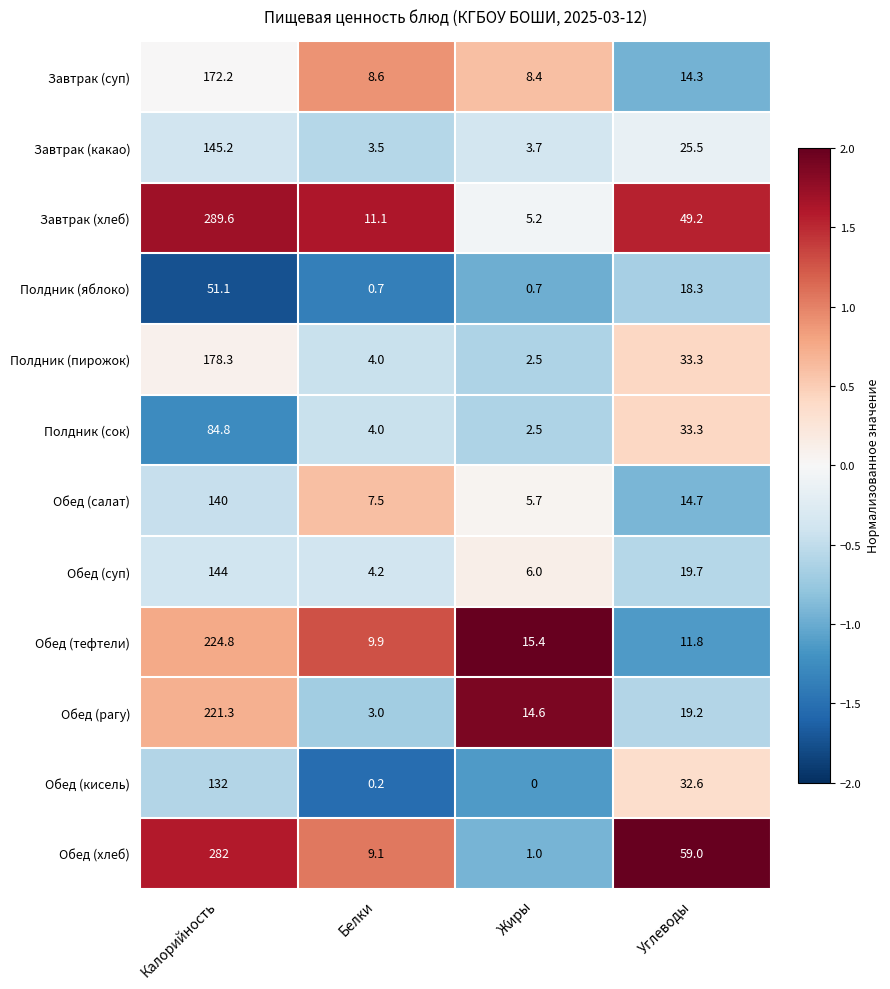

What is the average value of the Полдник (яблоко) series?

17.7